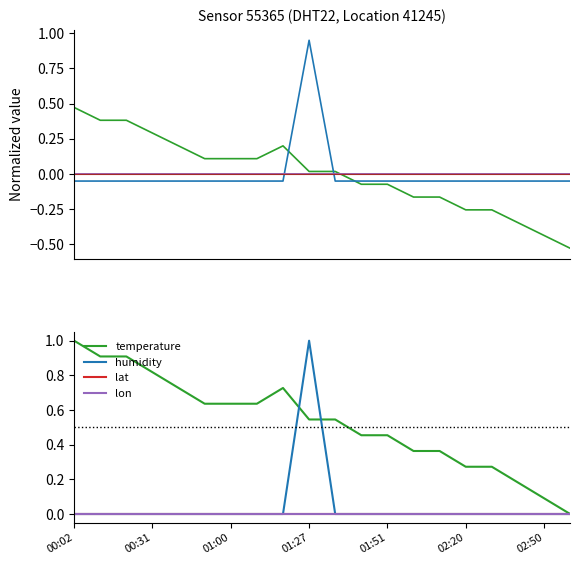

The humidity series shows 0.0 at 8. True or false?

True